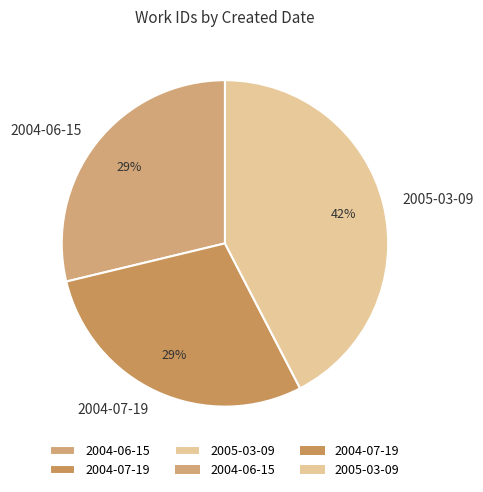

Is the sum of 2004-07-19 and 2004-06-15 greater than half?

Yes